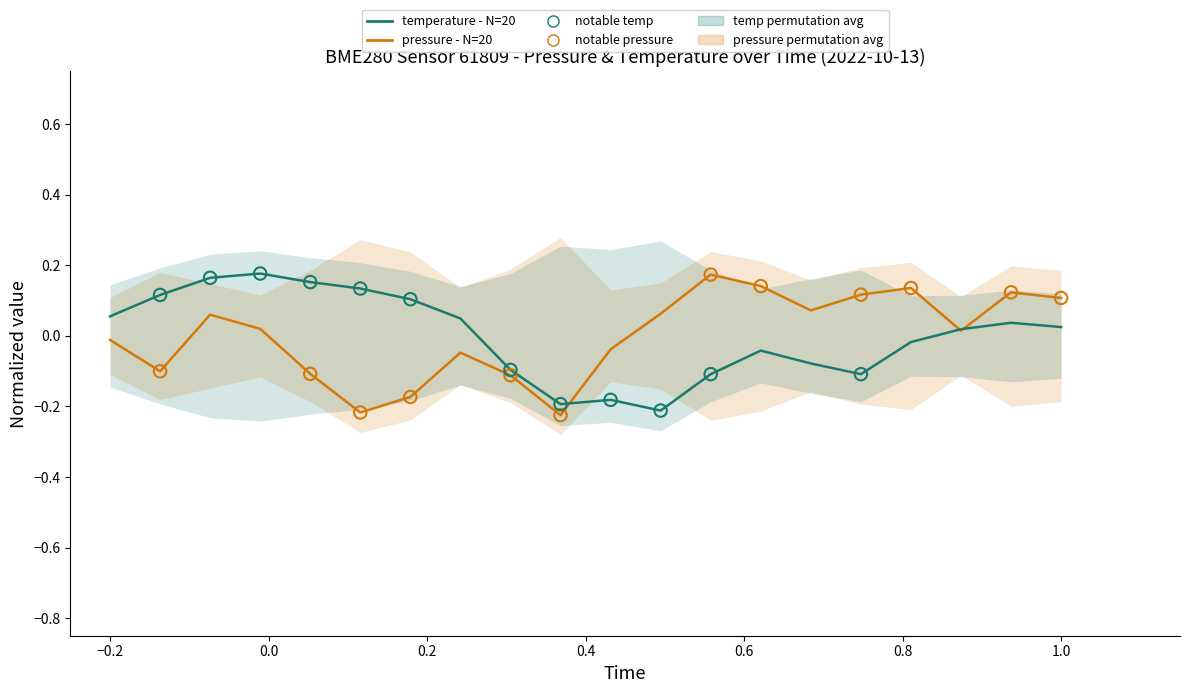

Which series reaches the maximum Y coordinate?

temperature (normalized)